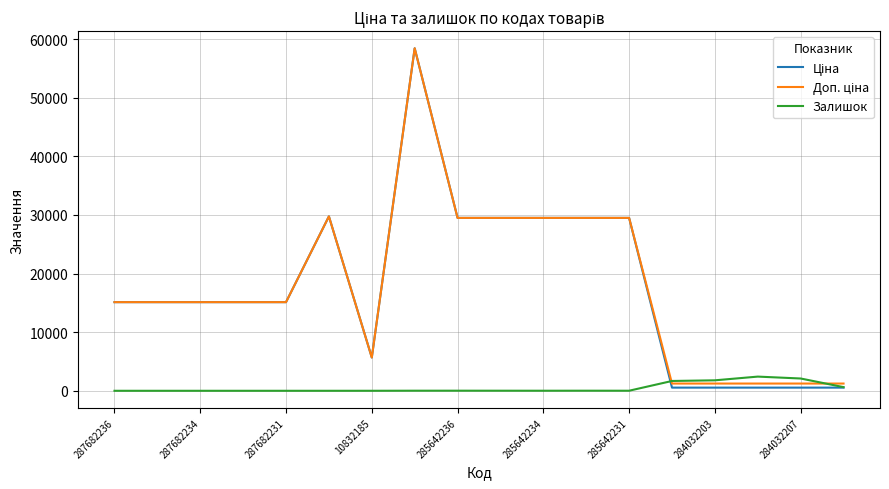

Does the chart display data point markers on the line(s)?

No